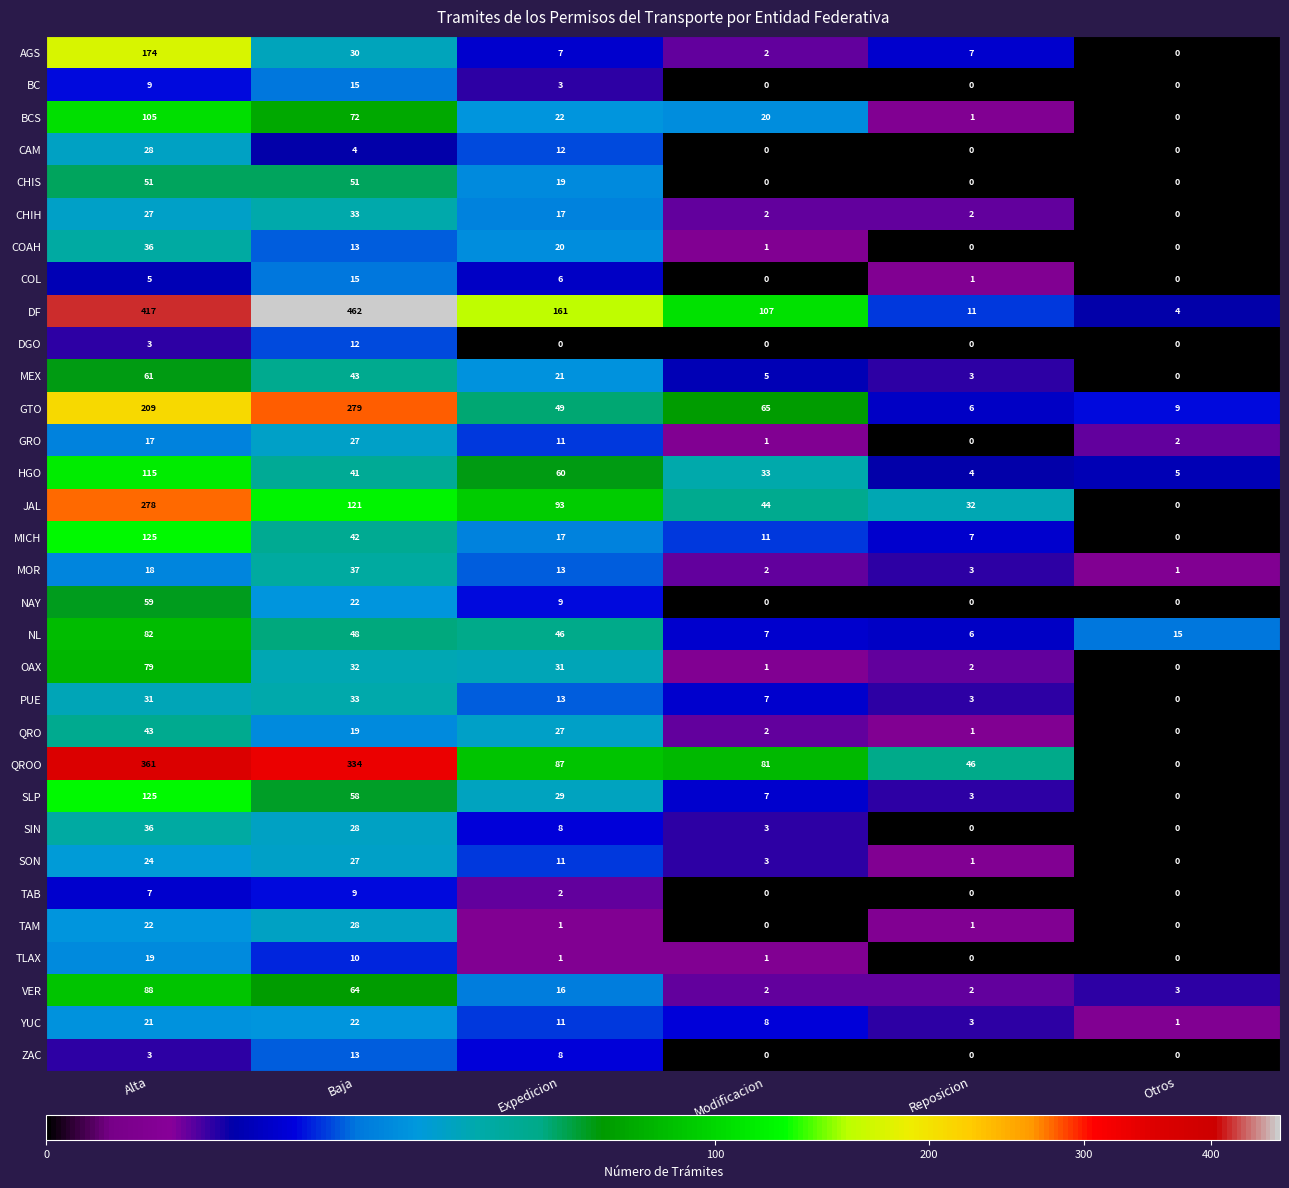

The value of COL at Alta is 8. True or false?

False